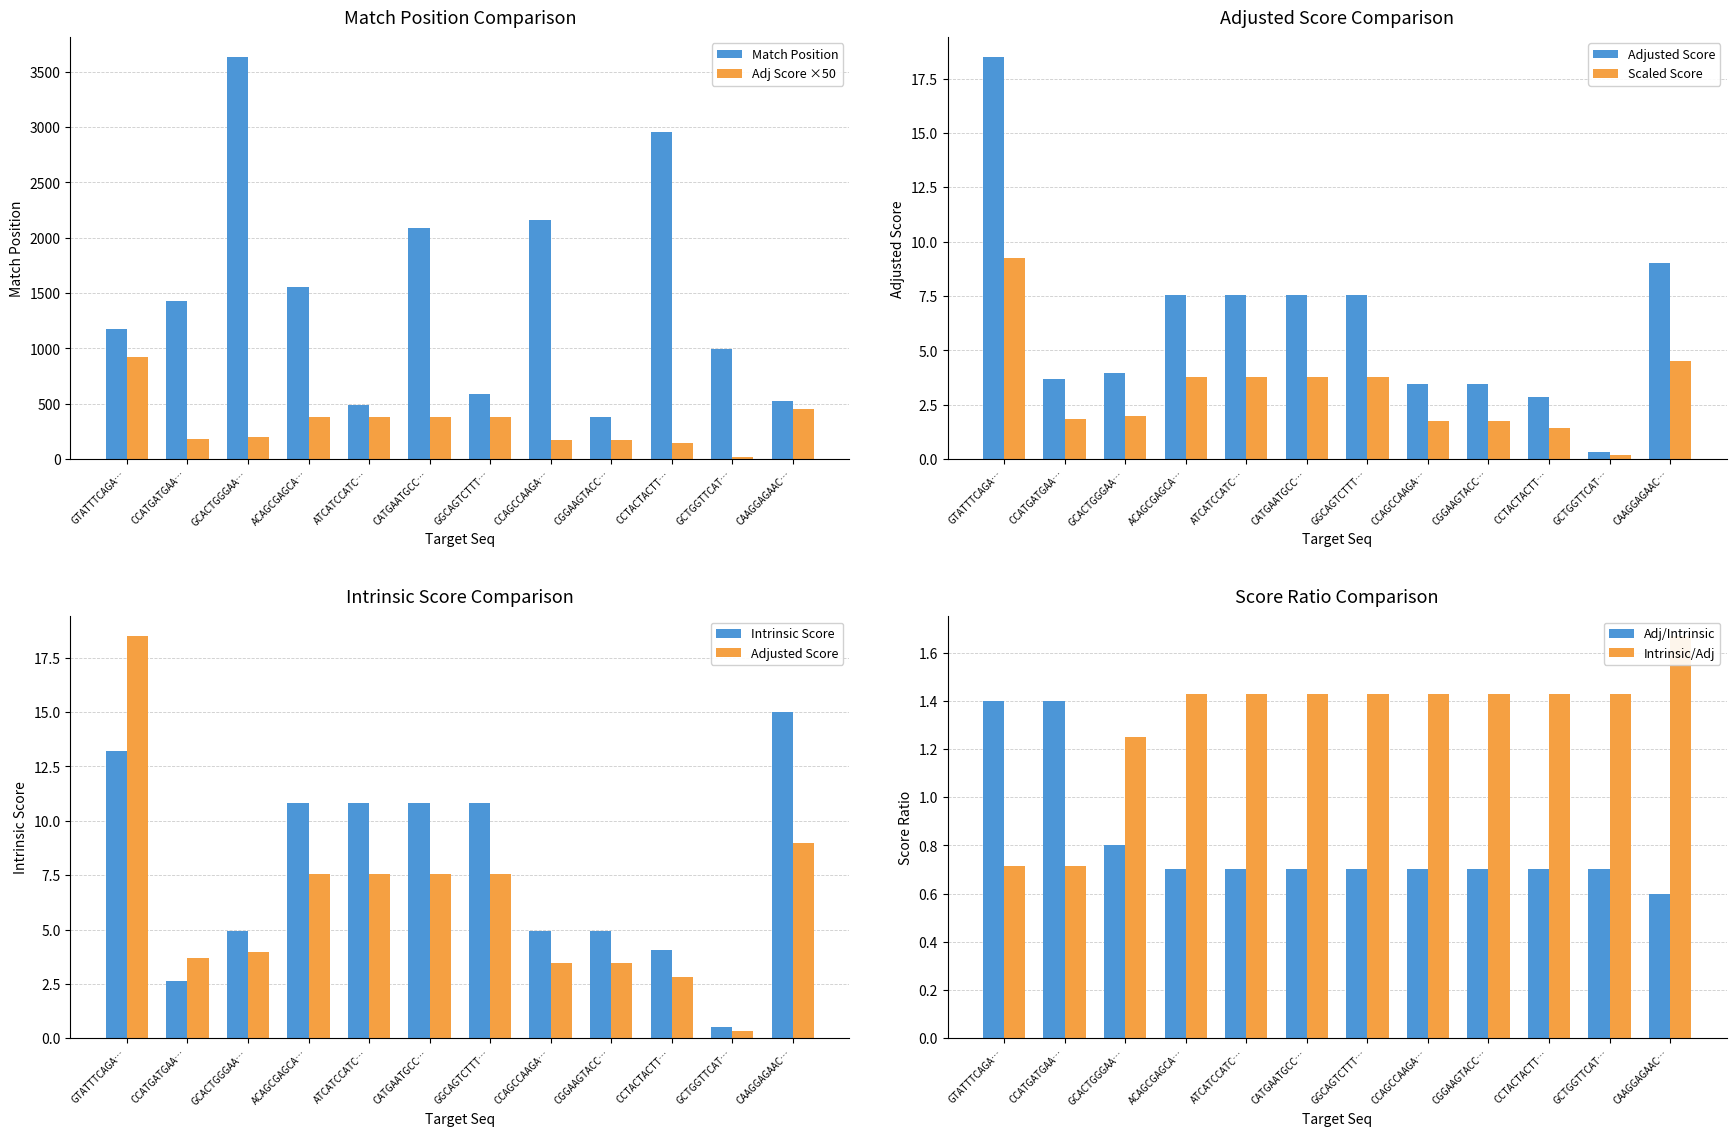

What is the highest value of the Match Position series?

3631.0